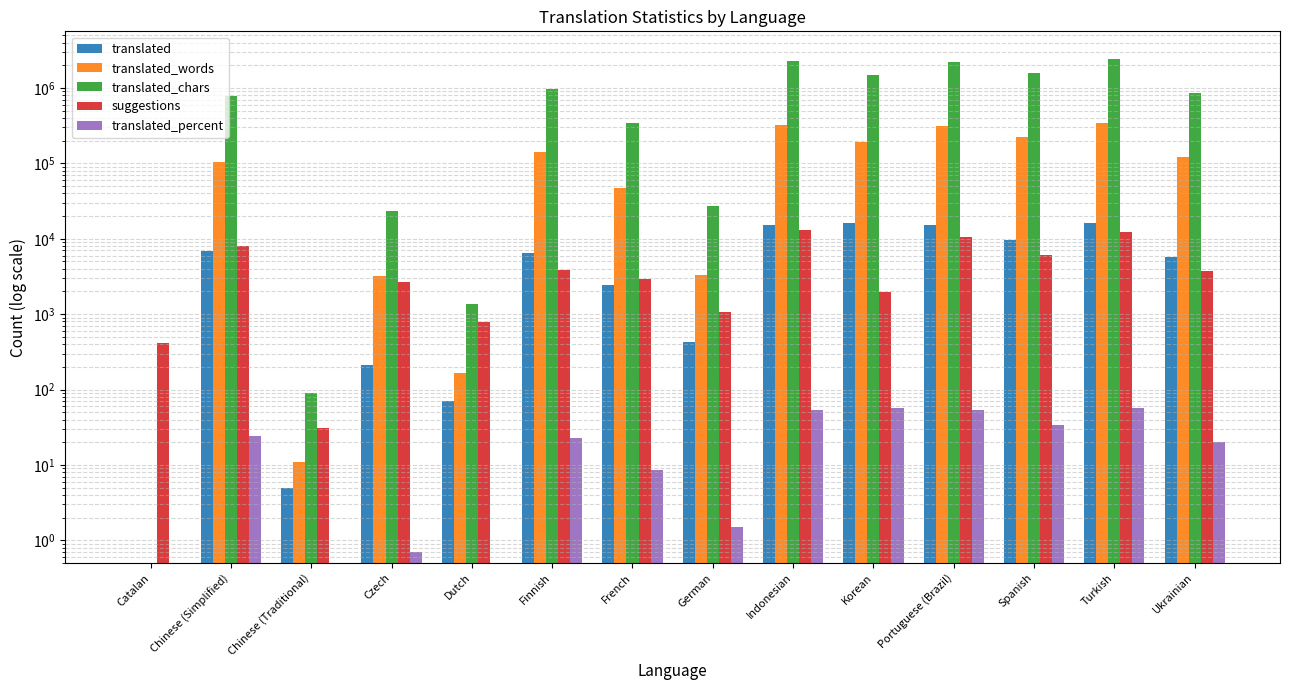

Reading right to left, what are all the values shown in this chart?

translated: 5681.0	15971.0	9559.0	15191.0	16334.0	15093.0	431.0	2416.0	6506.0	71.0	213.0	5.0	6826.0	0.1
translated_words: 122821.0	339196.0	226763.0	315065.0	194316.0	319462.0	3355.0	47528.0	139671.0	167.0	3211.0	11.0	103121.0	0.1
translated_chars: 860616.0	2410559.0	1571114.0	2240384.0	1486255.0	2251346.0	27326.0	346568.0	964645.0	1347.0	23658.0	90.0	776900.0	0.1
suggestions: 3695.0	12348.0	6131.0	10403.0	1955.0	13174.0	1056.0	2935.0	3808.0	783.0	2685.0	31.0	8109.0	413.0
translated_percent: 20.0	56.3	33.7	53.6	57.6	53.2	1.5	8.5	22.9	0.2	0.7	0.1	24.0	0.1